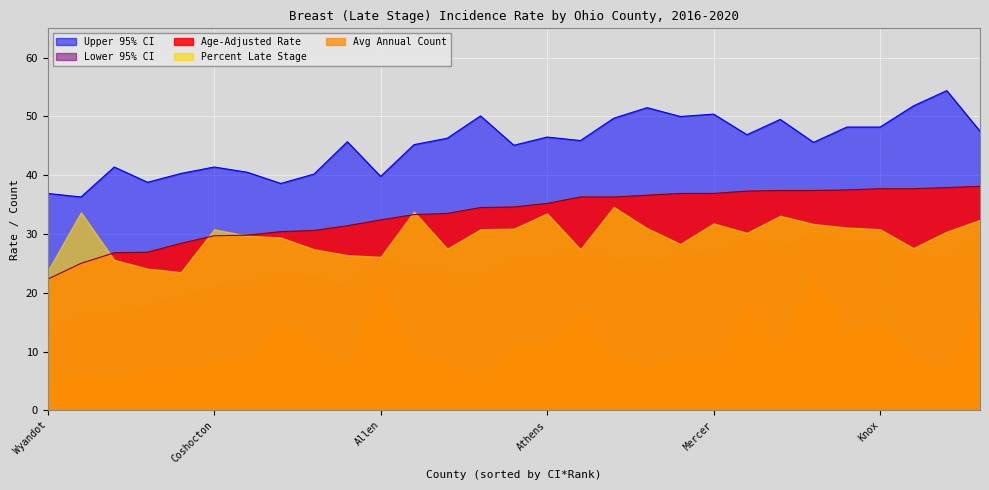

What is the difference between the highest and lowest values at Mercer?

41.4